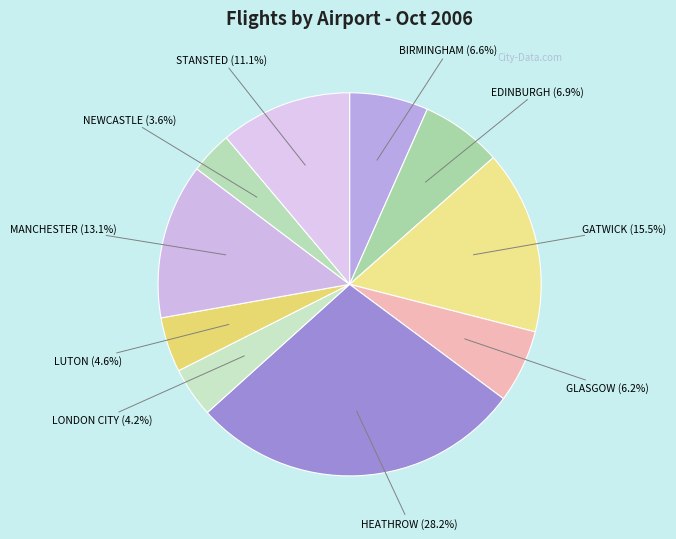

To the nearest percent, what is the difference between the largest and smallest slice percentages?

25%